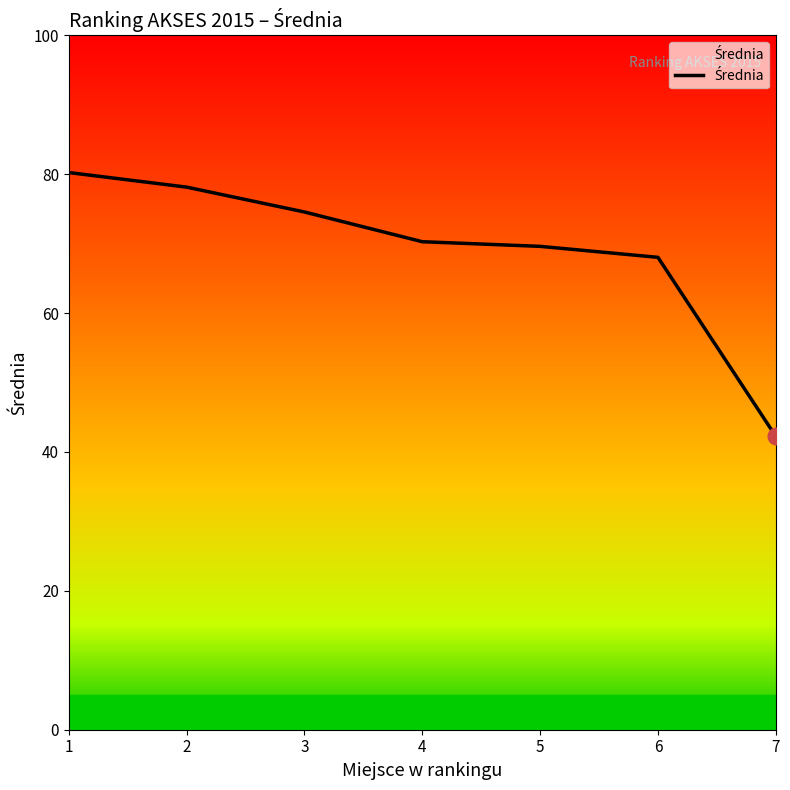

Is this an area chart (filled region under the line)?

No